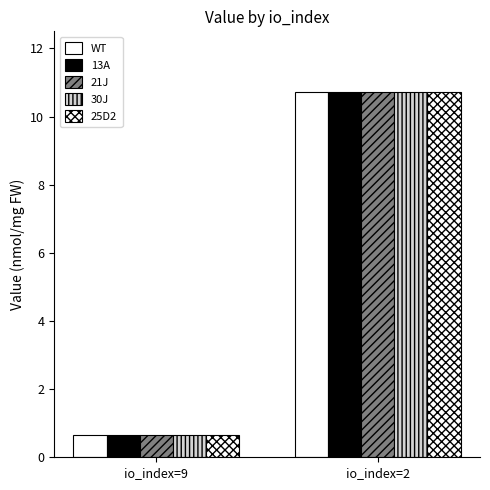

Which has a higher value, io_index=2 or io_index=9?

io_index=2